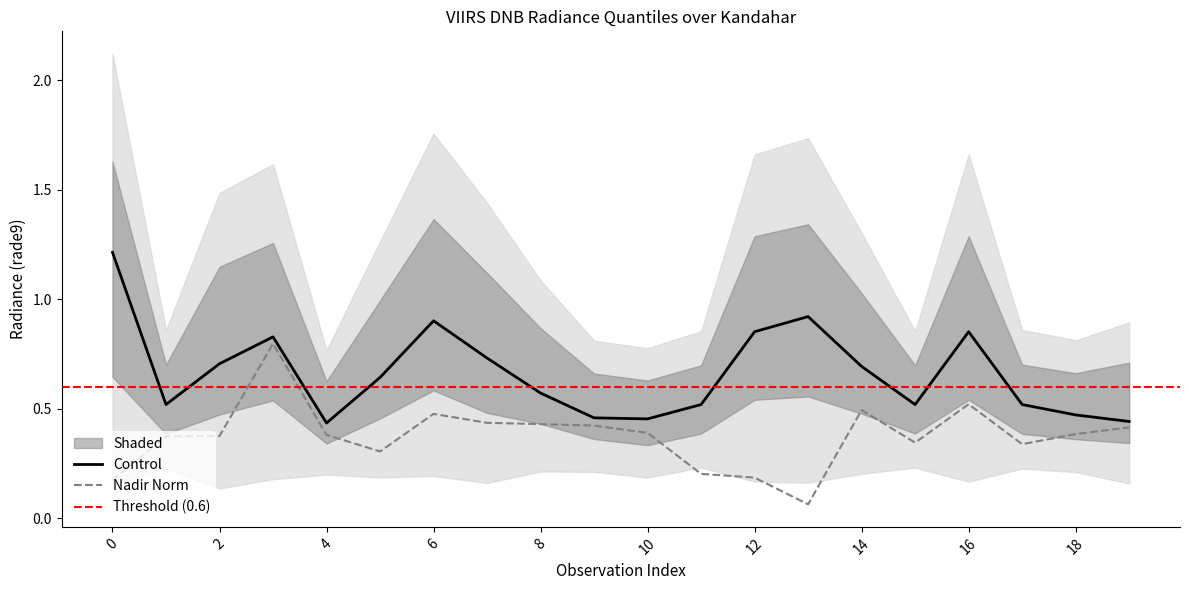

Which label corresponds to the smallest value in the chart?

13